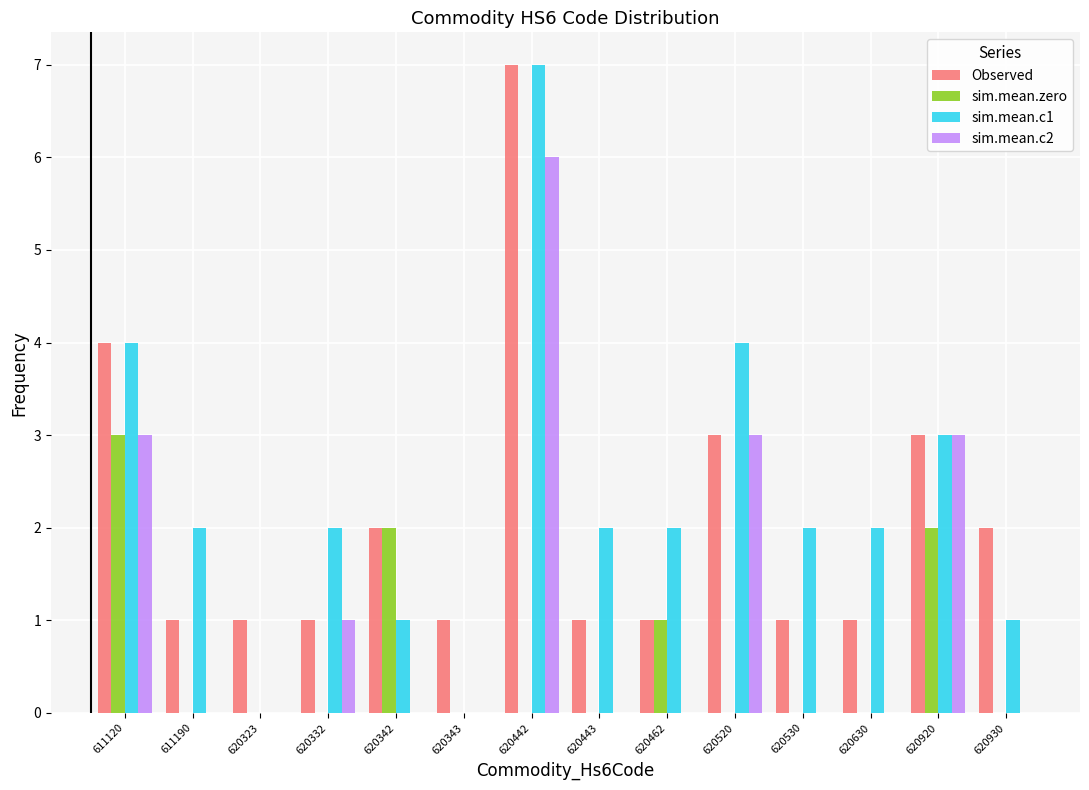

Between 611190 and 620920, which series saw the biggest shift?

sim.mean.c2